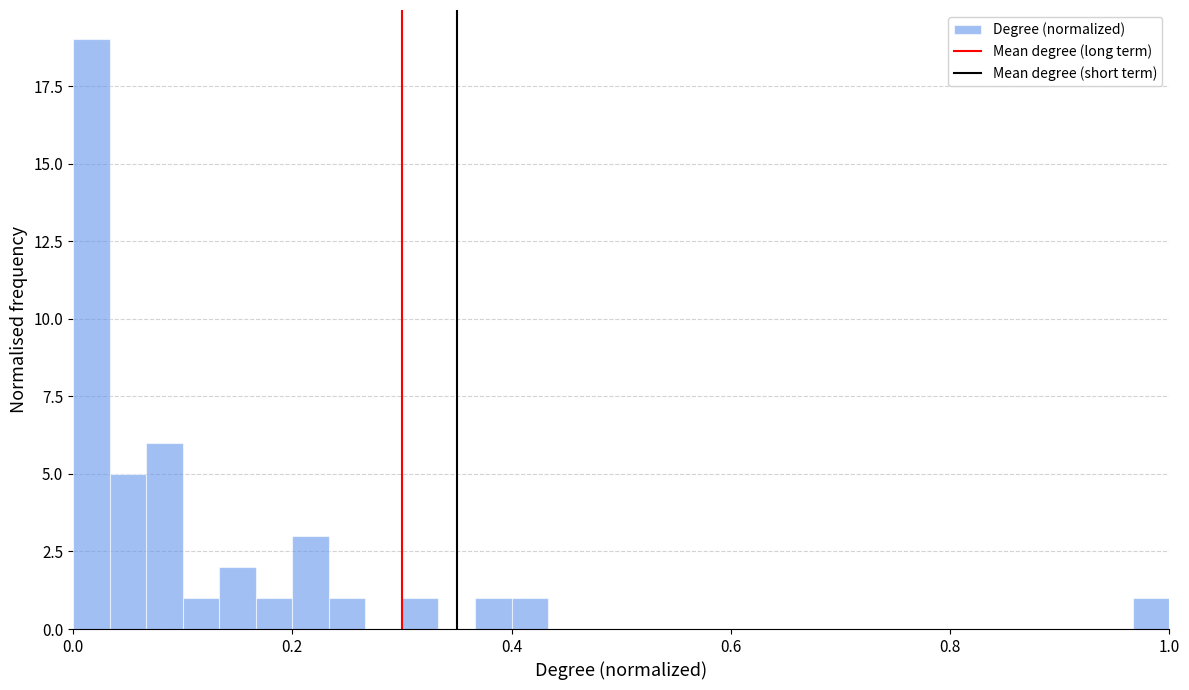

Read against the x-axis, roughly where is the centre of the tallest bar?

0.02